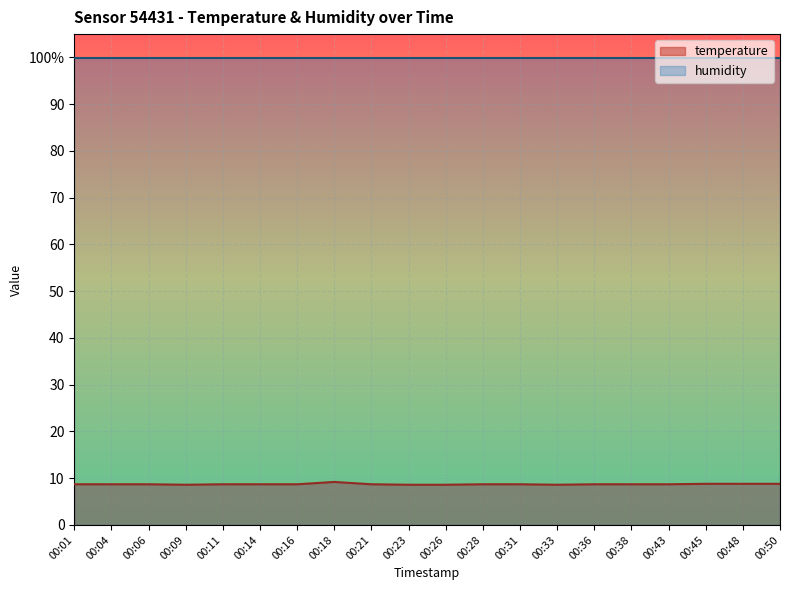

What is the change in value from 00:38 to 00:50?

+0.1